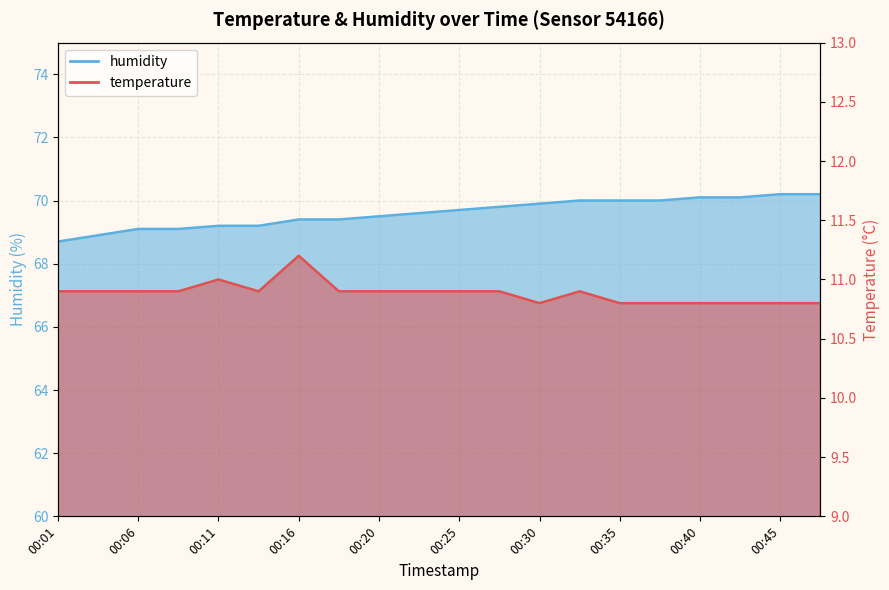

What is the difference between the maximum and minimum values in the humidity series?

1.5